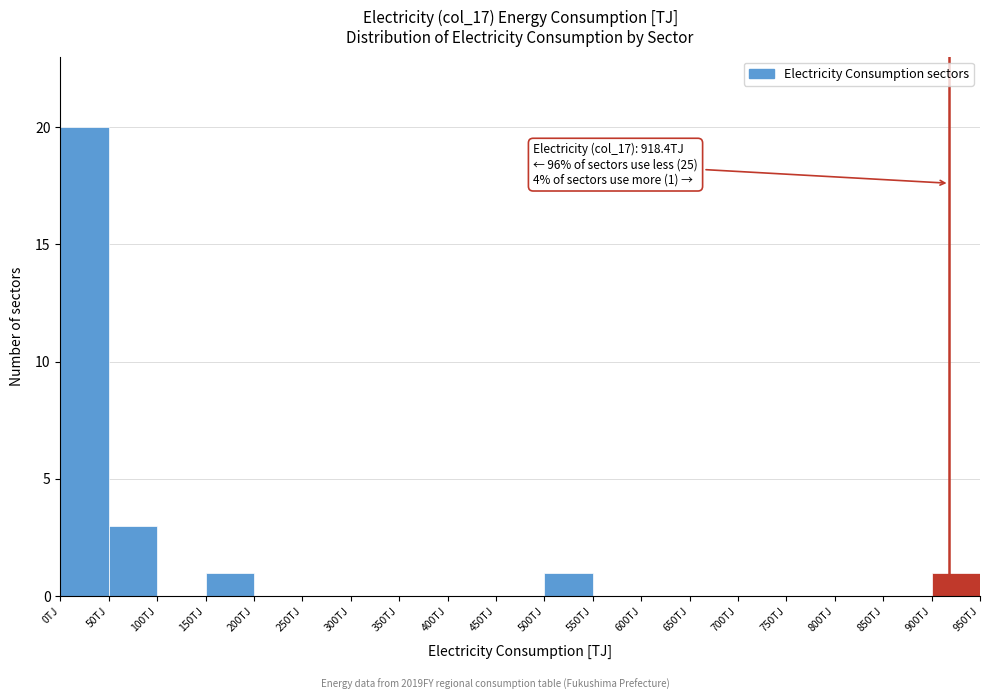

Which range on the x-axis has the tallest bar?

0 to 50